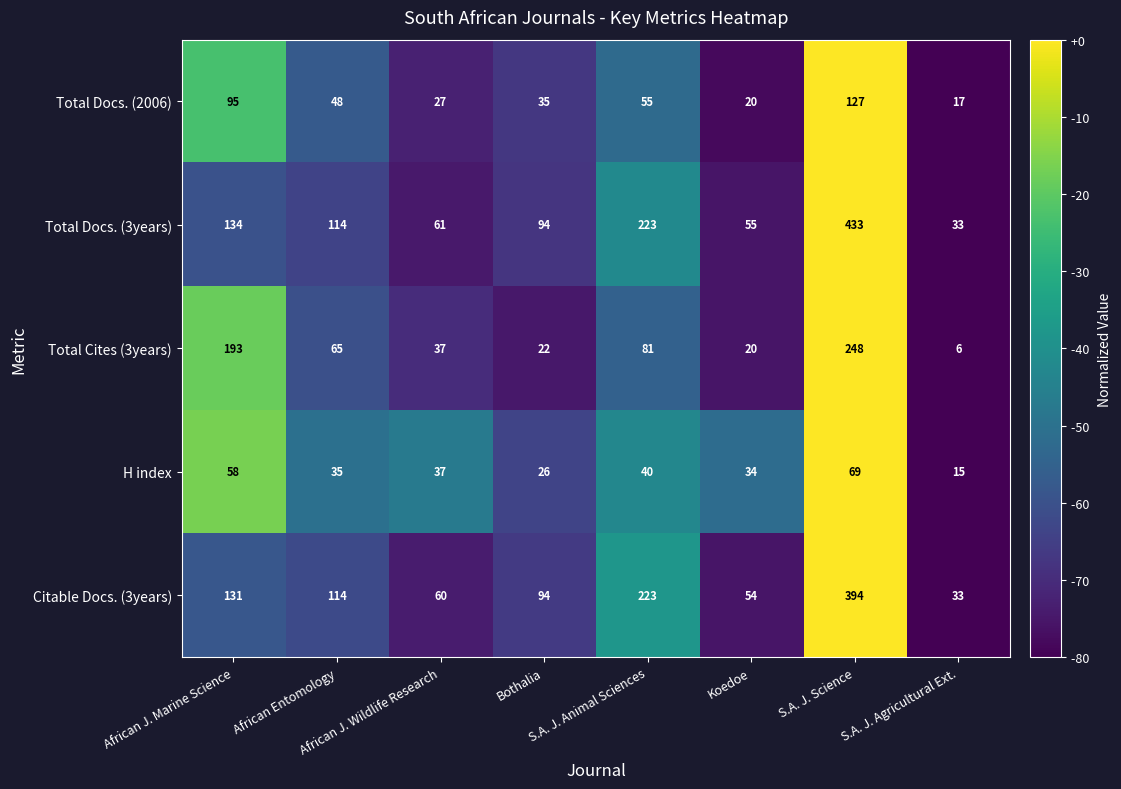

Rank the series by their maximum value, from lowest to highest.

H index, Total Docs. (2006), Total Cites (3years), Citable Docs. (3years), Total Docs. (3years)